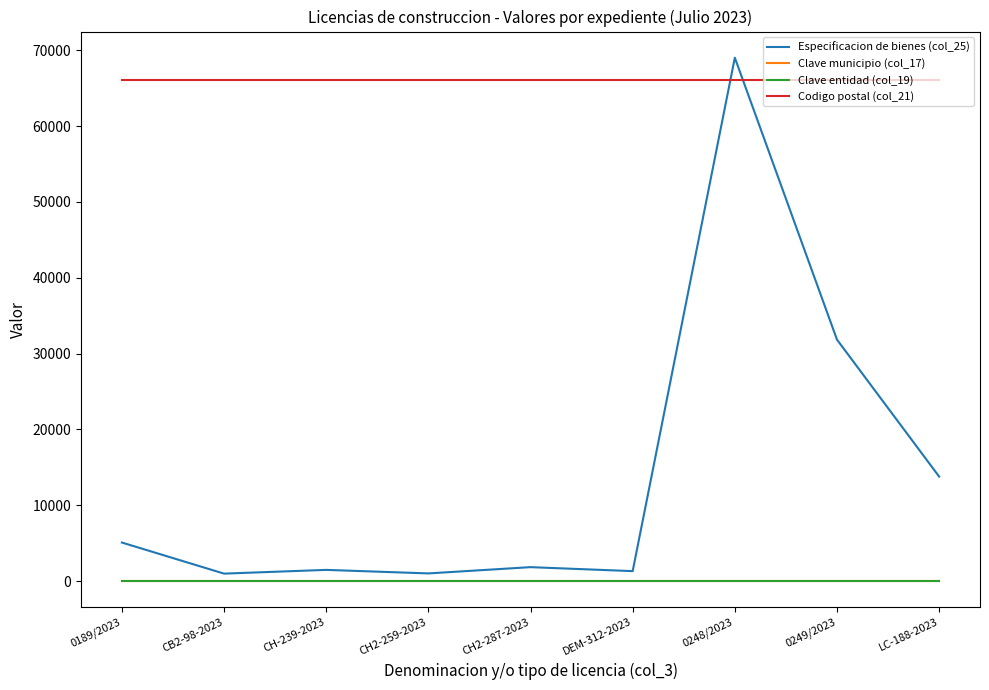

True or false: Codigo postal (col_21) and Clave municipio (col_17) intersect in this chart.

False